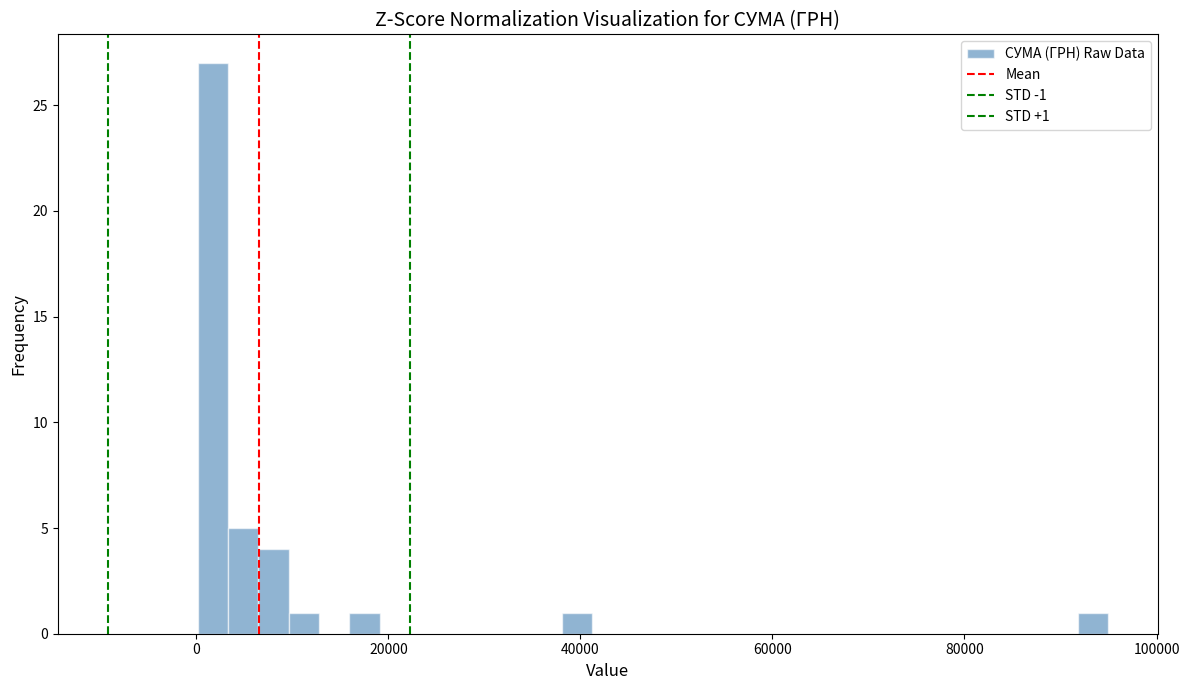

Around what value on the x-axis is the tallest bar? Give the approximate position of its centre, as read against the axis.

2000